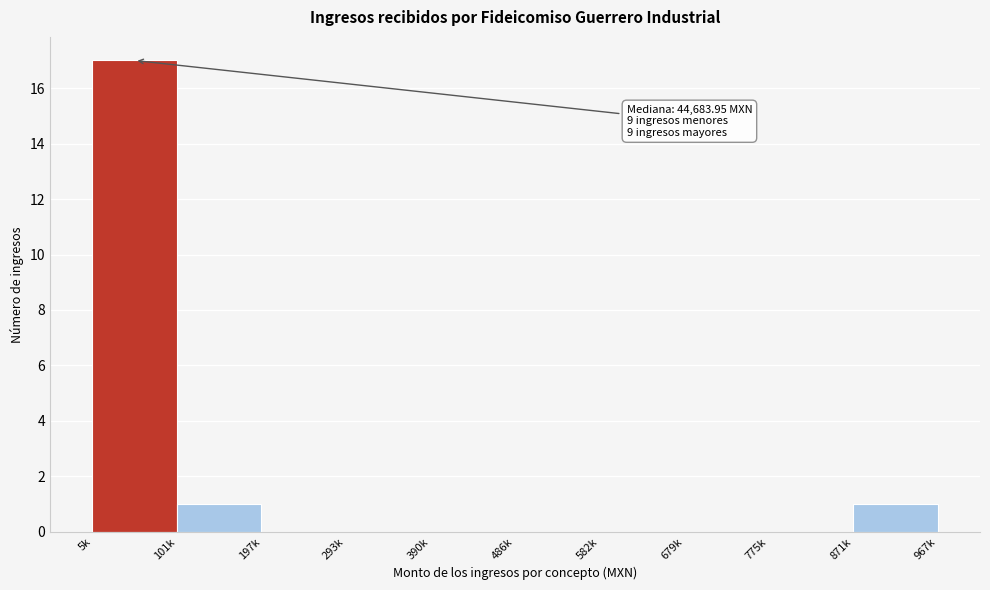

Reading right to left, list all the values displayed in this chart.

871k=1	775k=0	679k=0	582k=0	486k=0	390k=0	293k=0	197k=0	101k=1	5k=17